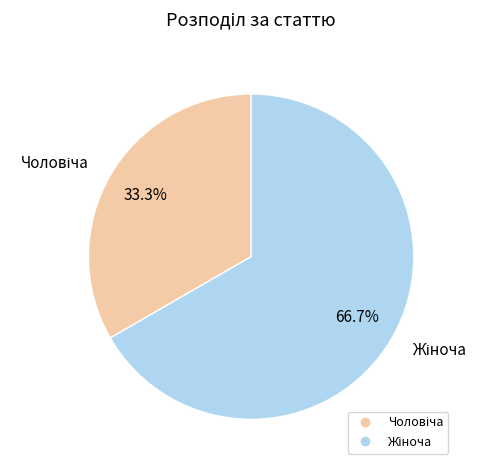

Is there any slice that represents more than half of the pie?

Yes